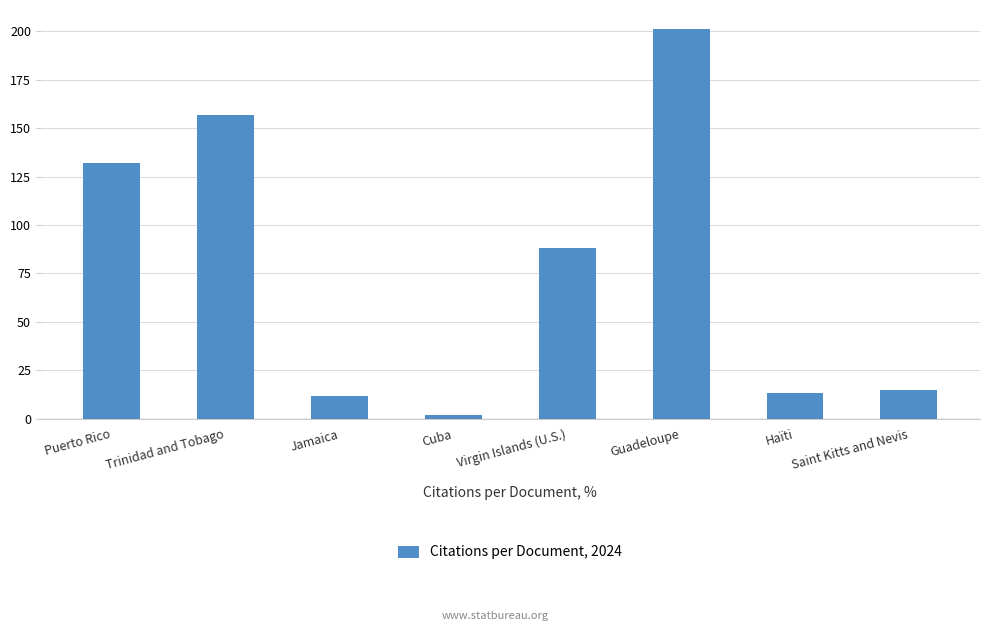

What is the change in value from Cuba to Guadeloupe?

+199.3